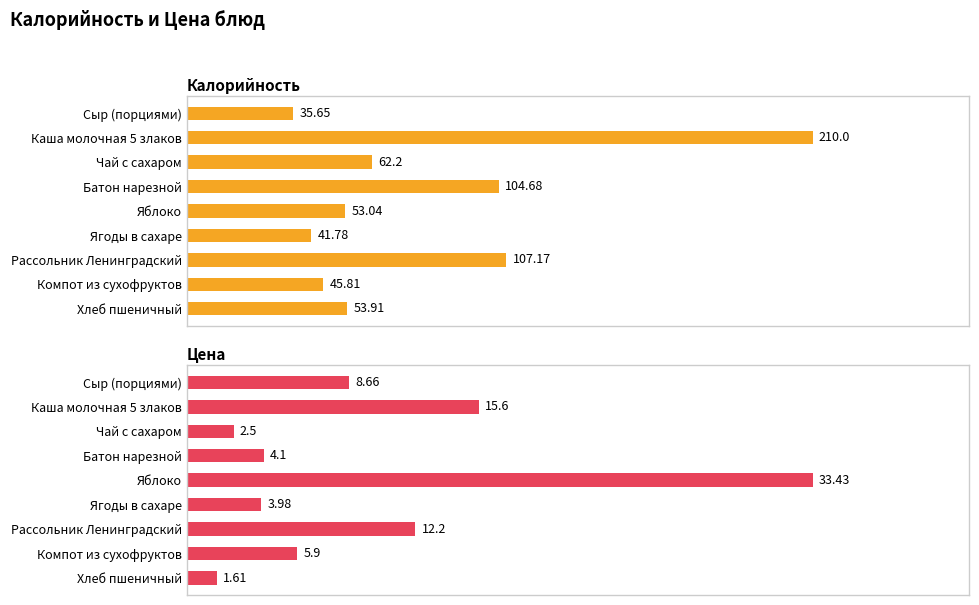

Which series has the largest total across all categories?

Калорийность